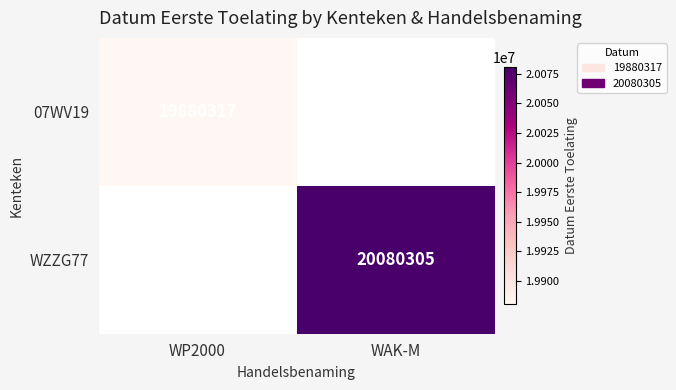

Is it true that 07WV19 equals 19880317 at WP2000?

True